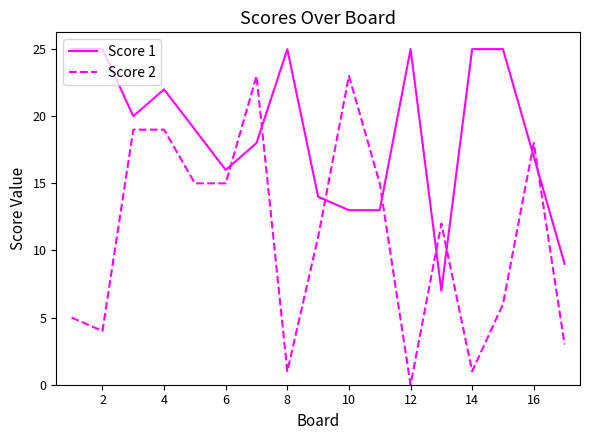

What is the difference between the maximum and second lowest values in the Score 2 series?

22